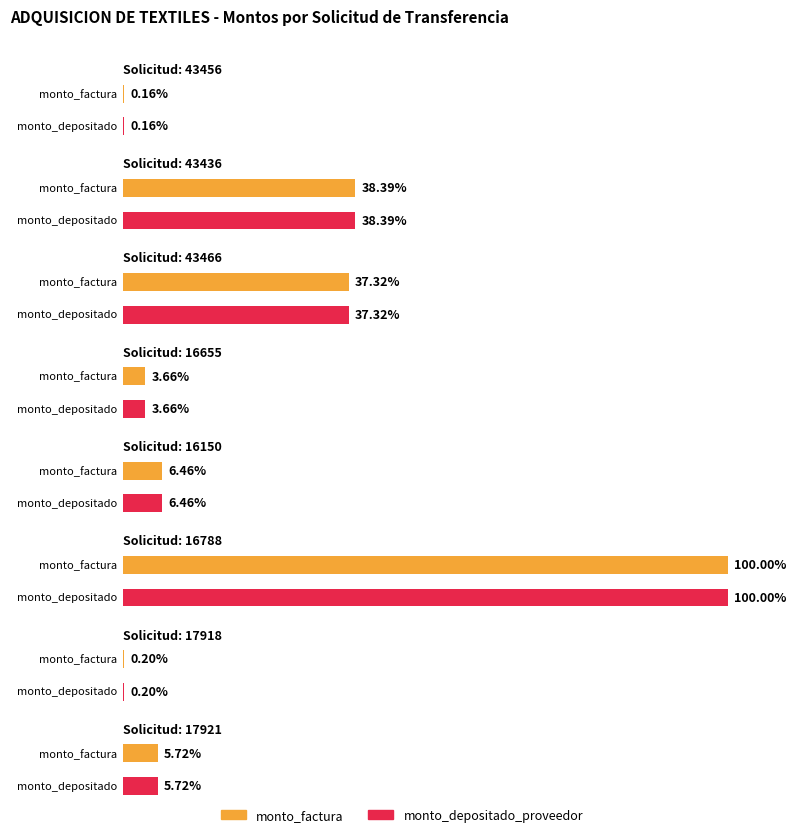

Are the bars grouped side by side (vs. stacked)?

Yes